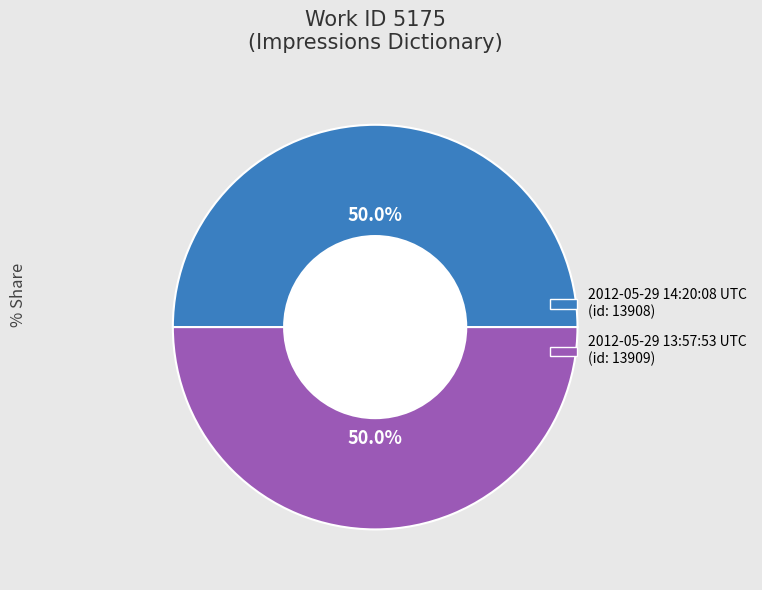

Combined, what portion of the pie is 2012-05-29 13:57:53 UTC and 2012-05-29 14:20:08 UTC?

100.0%